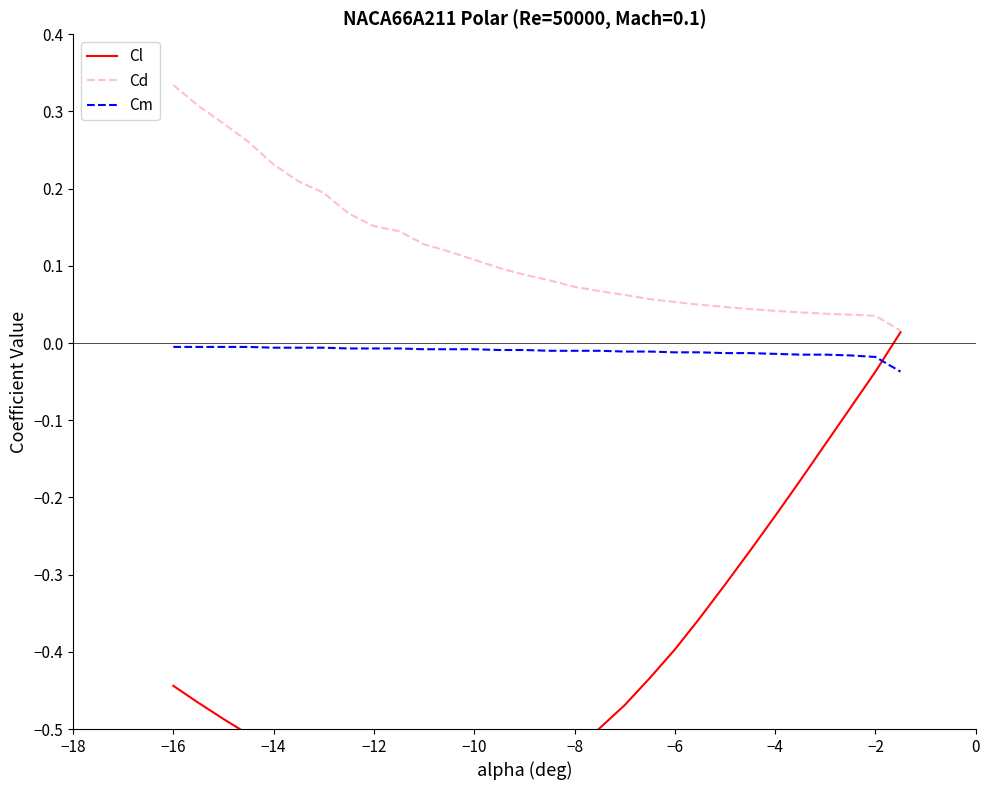

What position from the left is −12?

4